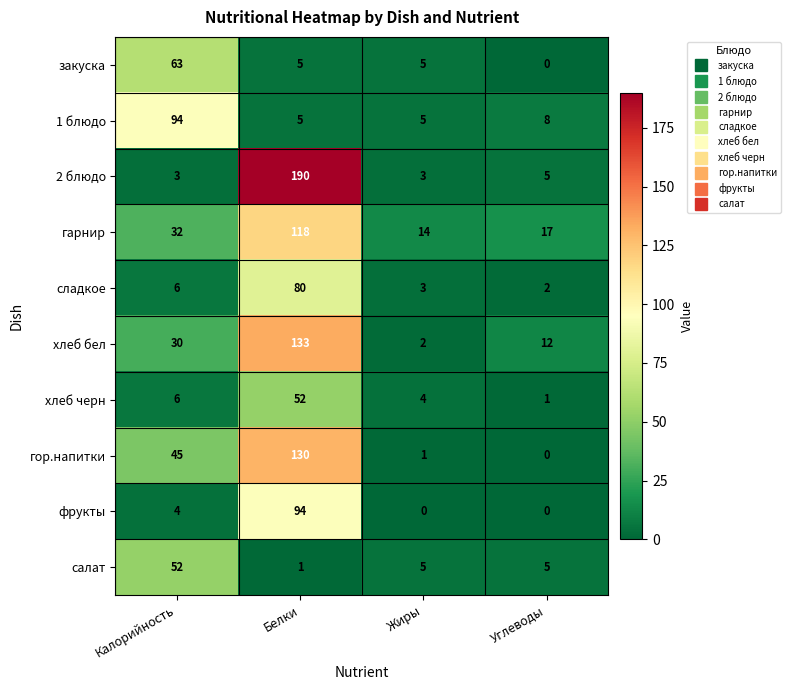

What is the difference between the second highest and second lowest values in the фрукты series?

4